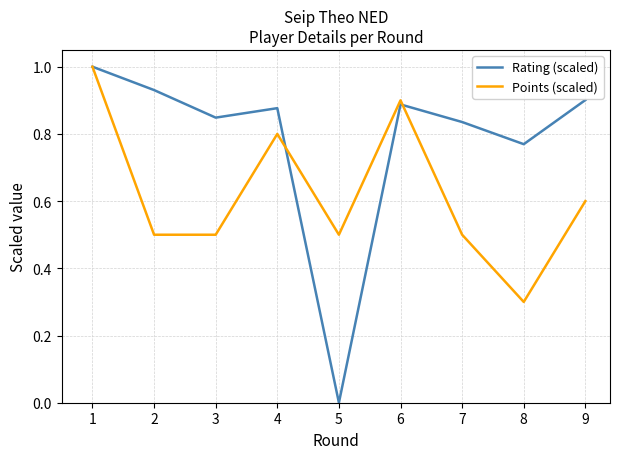

Is the value of Points (scaled) at 4 greater than the value of Rating (scaled) at 1?

No